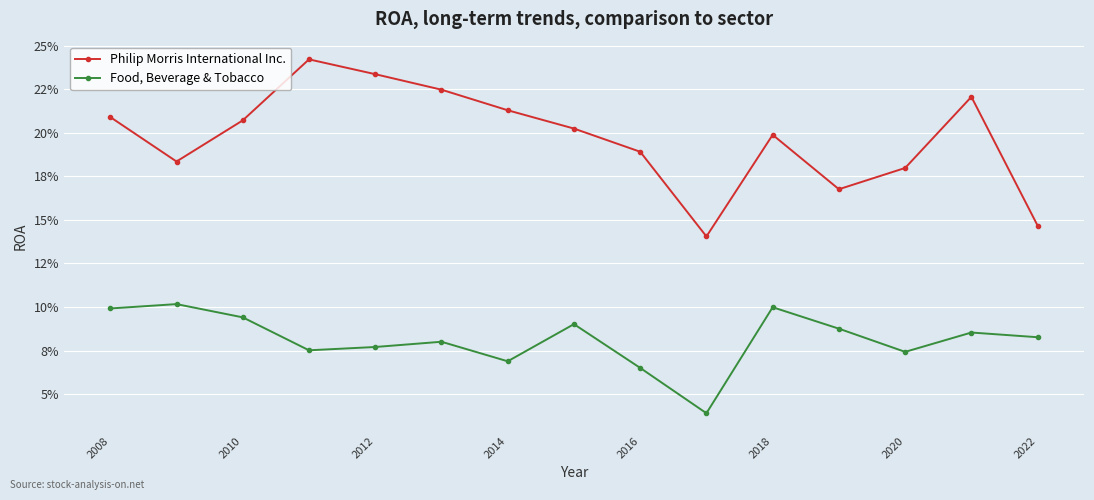

What are all the series names shown in the legend?

Philip Morris International Inc., Food, Beverage & Tobacco